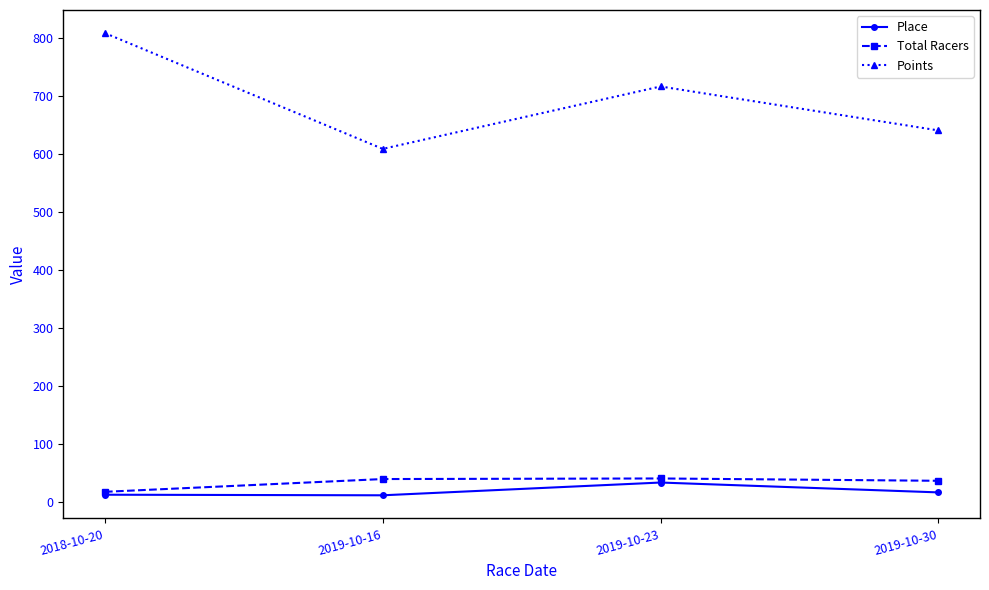

Which series has the widest spread of values?

Points